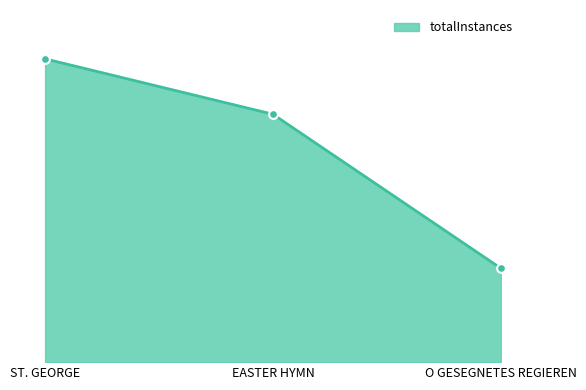

What is the change in value from EASTER HYMN to O GESEGNETES REGIEREN?

-328